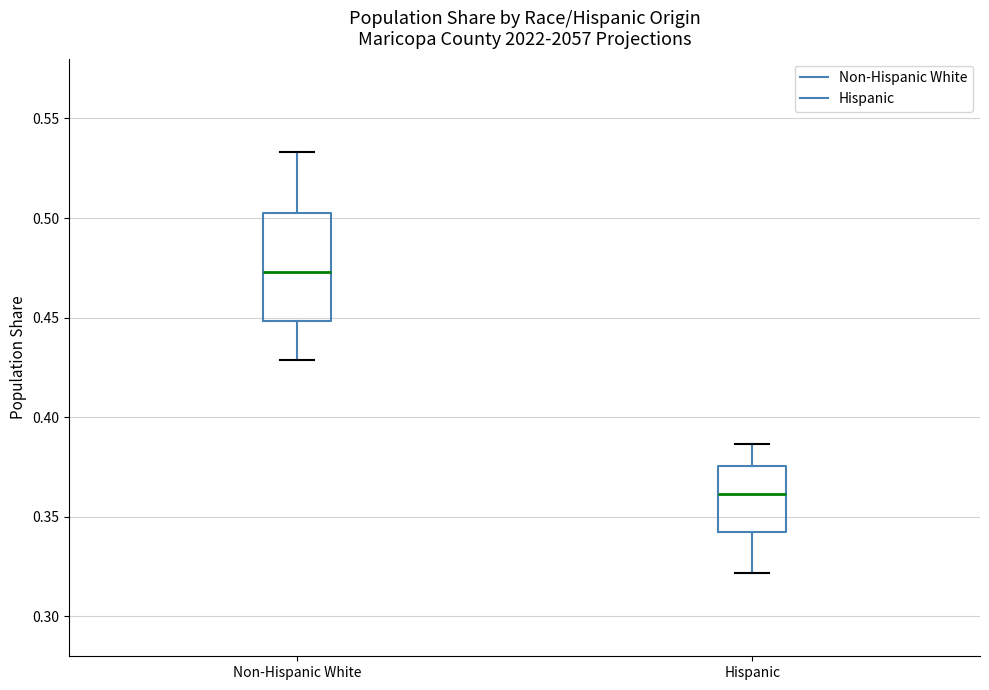

Reading left to right, read every box against the y-axis: the position of its median line, the range the box covers, and the ends of its whiskers. The values are not printed on the chart, so give them approximately, as read against the axis.

Non-Hispanic White: median 0.475, box 0.450 to 0.505, whiskers 0.430 to 0.535
Hispanic: median 0.360, box 0.340 to 0.375, whiskers 0.320 to 0.385